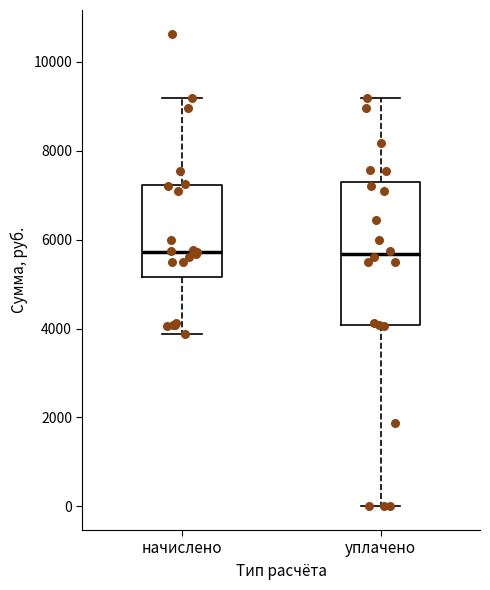

Reading left to right, read every box against the y-axis: the position of its median line, the range the box covers, and the ends of its whiskers. The values are not printed on the chart, so give them approximately, as read against the axis.

начислено: median 5800, box 5200 to 7200, whiskers 3800 to 9200
уплачено: median 5600, box 4000 to 7200, whiskers 0 to 9200